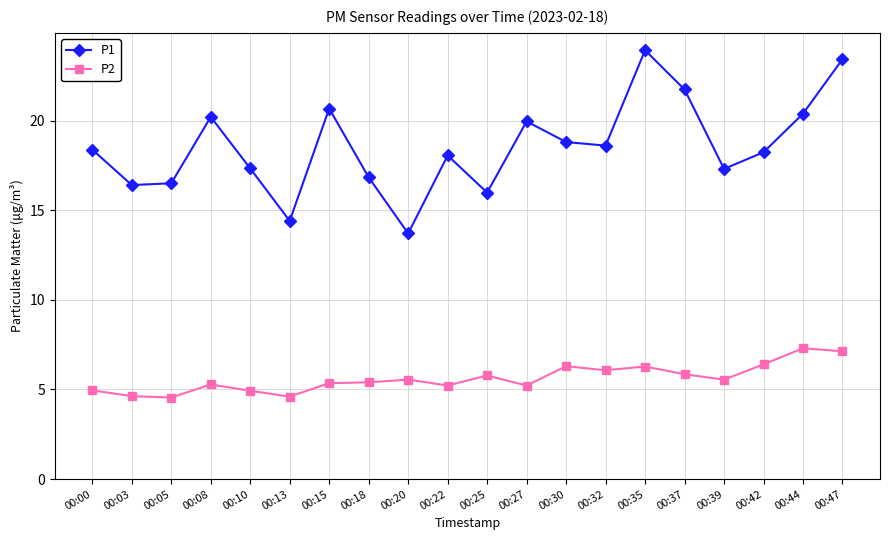

How many interior local valleys does the P1 series have?

6